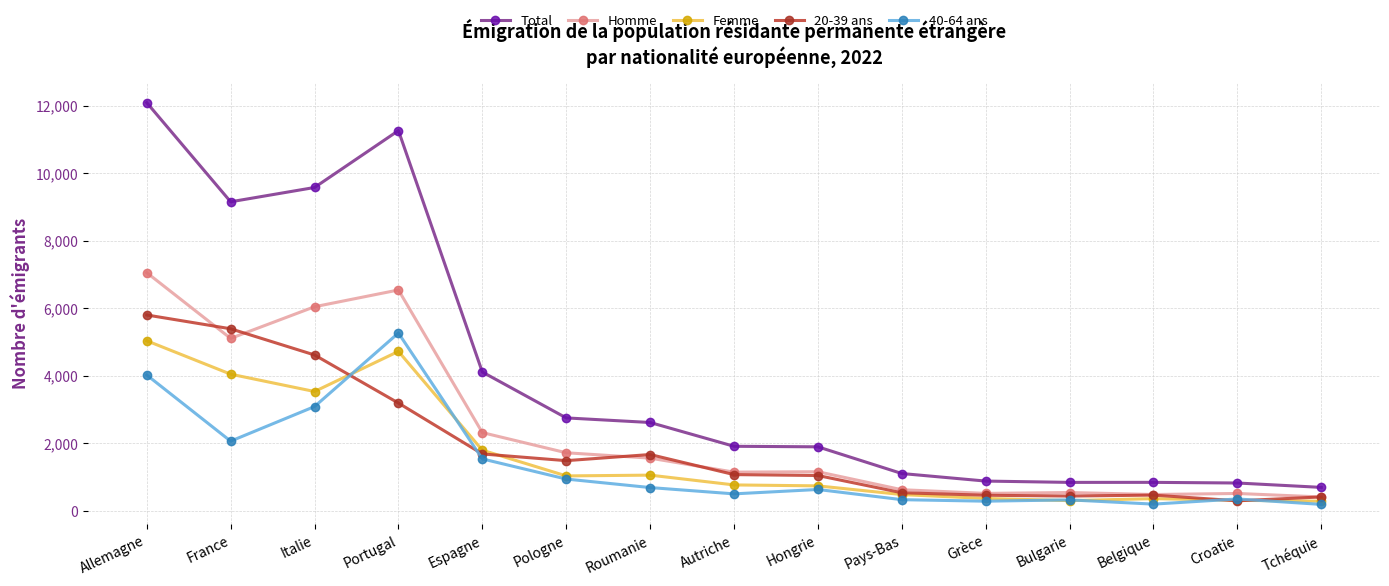

What is the value of the Homme point at the 13th from the left?

482